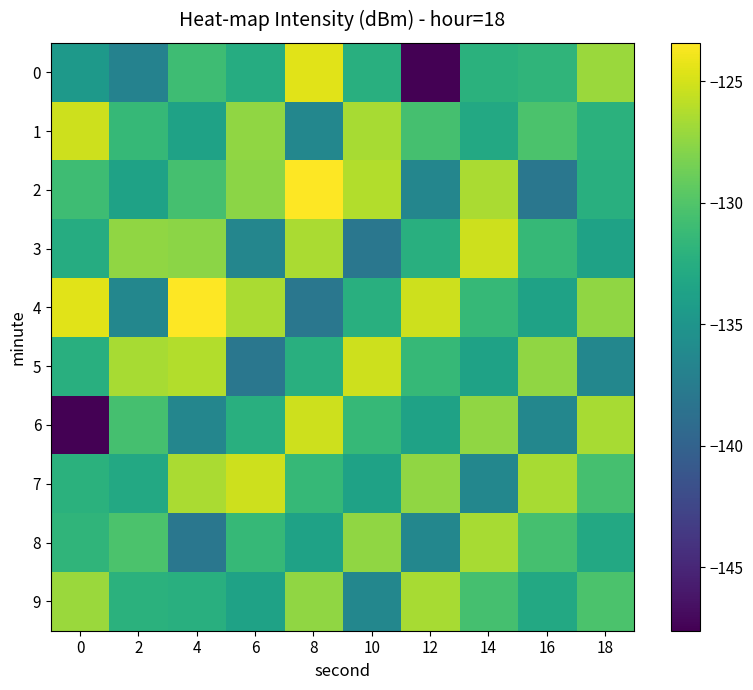

Reading left to right, extract all data points from this chart.

0: 0=-134.6	2=-136.9	4=-130.9	6=-132.6	8=-124.5	10=-132.4	12=-147.6	14=-132.2	16=-131.8	18=-127.1
1: 0=-125.2	2=-131.4	4=-133.7	6=-127.4	8=-136.5	10=-126.6	12=-130.6	14=-133.0	16=-130.2	18=-132.1
2: 0=-130.9	2=-133.7	4=-130.6	6=-127.7	8=-123.4	10=-126.2	12=-136.5	14=-126.5	16=-138.0	18=-132.4
3: 0=-132.6	2=-127.4	4=-127.7	6=-136.5	8=-126.5	10=-138.0	12=-132.4	14=-125.2	16=-131.4	18=-133.7
4: 0=-124.5	2=-136.5	4=-123.4	6=-126.5	8=-138.0	10=-132.4	12=-125.2	14=-131.4	16=-133.7	18=-127.4
5: 0=-132.4	2=-126.6	4=-126.2	6=-138.0	8=-132.4	10=-125.2	12=-131.4	14=-133.7	16=-127.4	18=-136.5
6: 0=-147.6	2=-130.6	4=-136.5	6=-132.4	8=-125.2	10=-131.4	12=-133.7	14=-127.4	16=-136.5	18=-126.6
7: 0=-132.2	2=-133.0	4=-126.5	6=-125.2	8=-131.4	10=-133.7	12=-127.4	14=-136.5	16=-126.6	18=-130.6
8: 0=-131.8	2=-130.2	4=-138.0	6=-131.4	8=-133.7	10=-127.4	12=-136.5	14=-126.6	16=-130.6	18=-133.0
9: 0=-127.1	2=-132.1	4=-132.4	6=-133.7	8=-127.4	10=-136.5	12=-126.6	14=-130.6	16=-133.0	18=-130.2